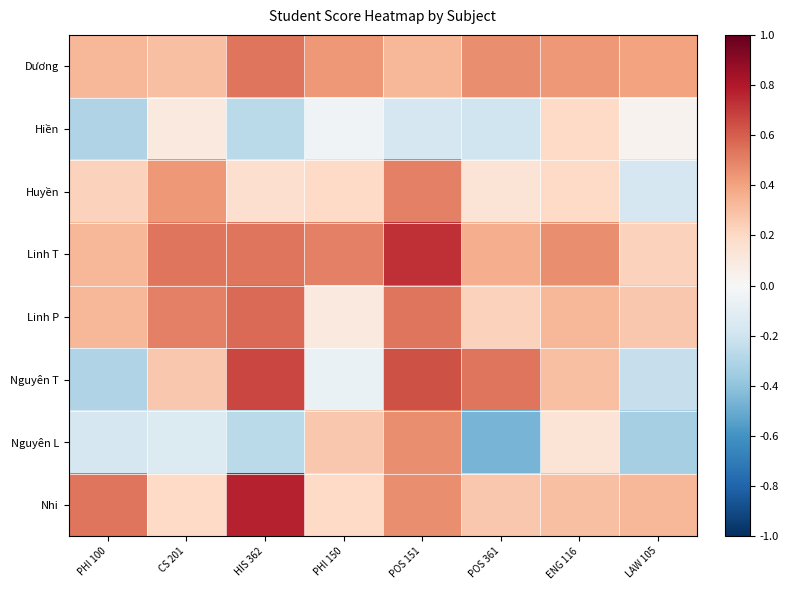

How many data points does each series have?

8